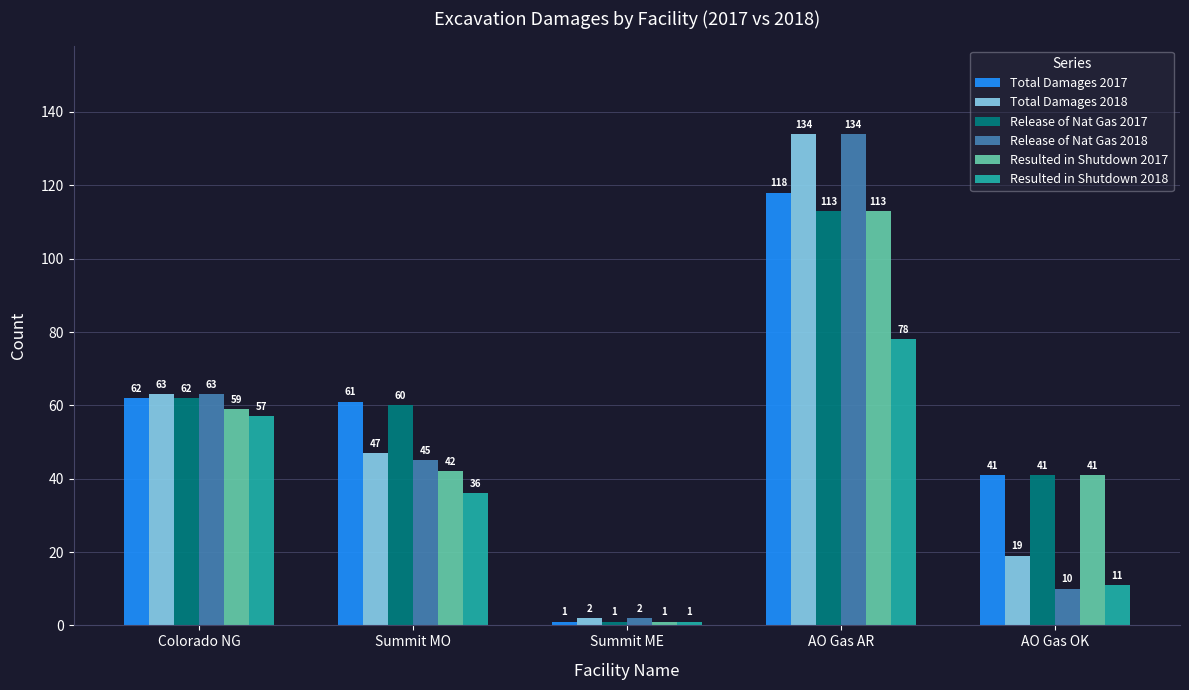

What is the difference between the maximum and minimum values in the Resulted in Shutdown 2018 series?

77